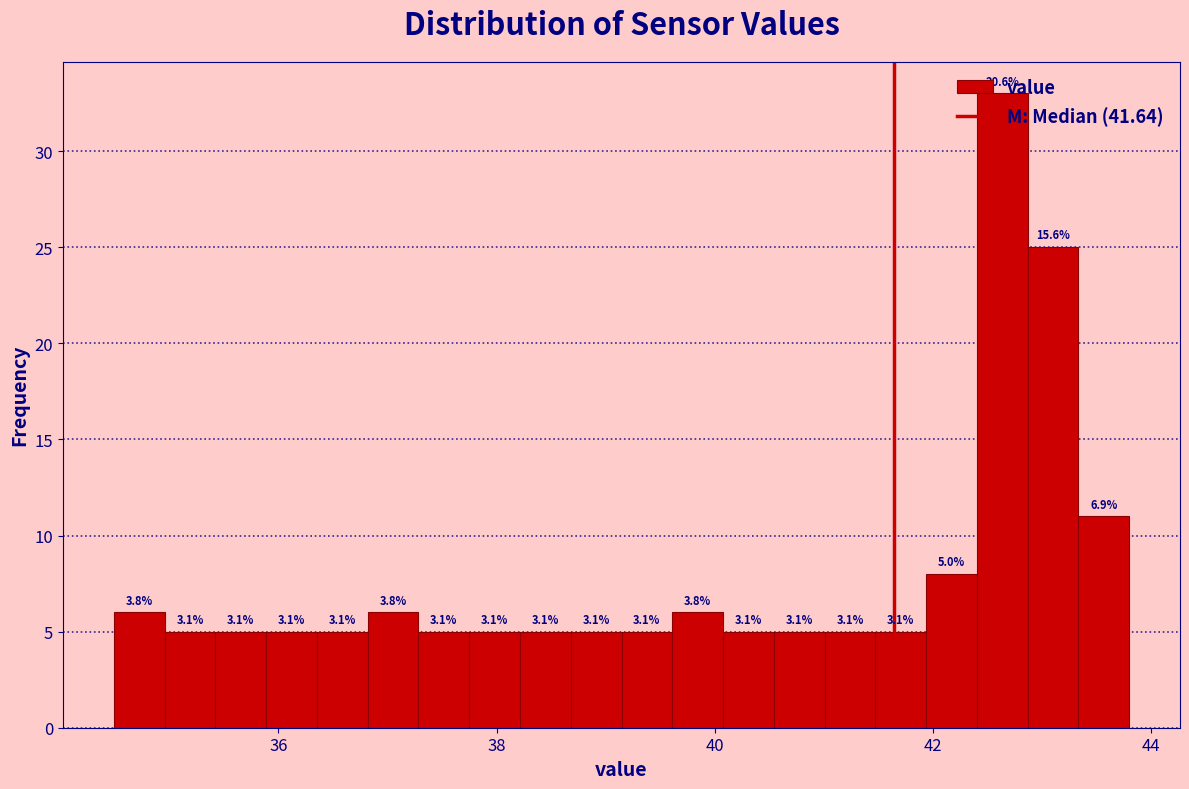

Read against the x-axis, roughly where is the centre of the tallest bar?

42.6